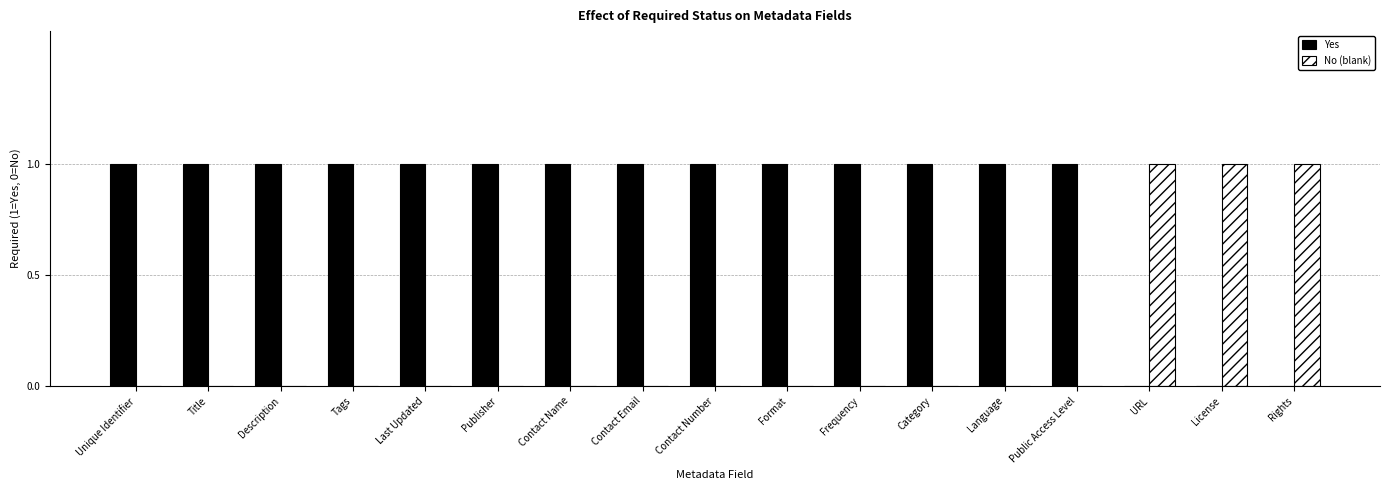

The value of No (blank) at Frequency is 1. True or false?

False